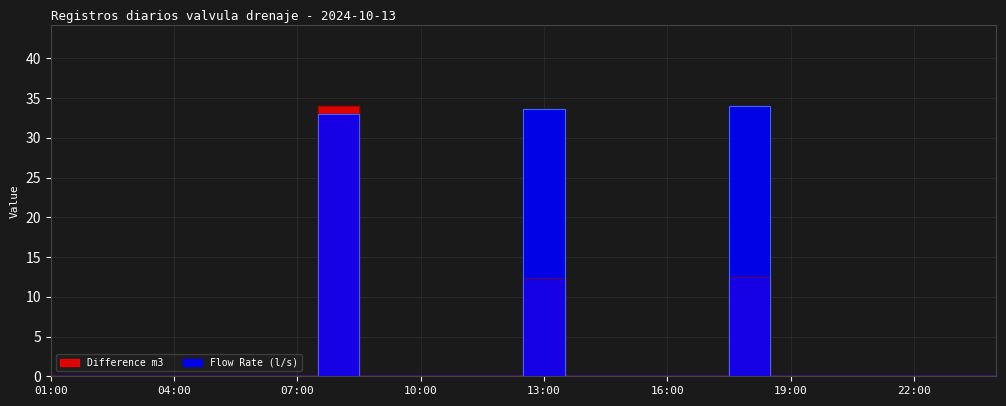

How many data points does each series have?

24